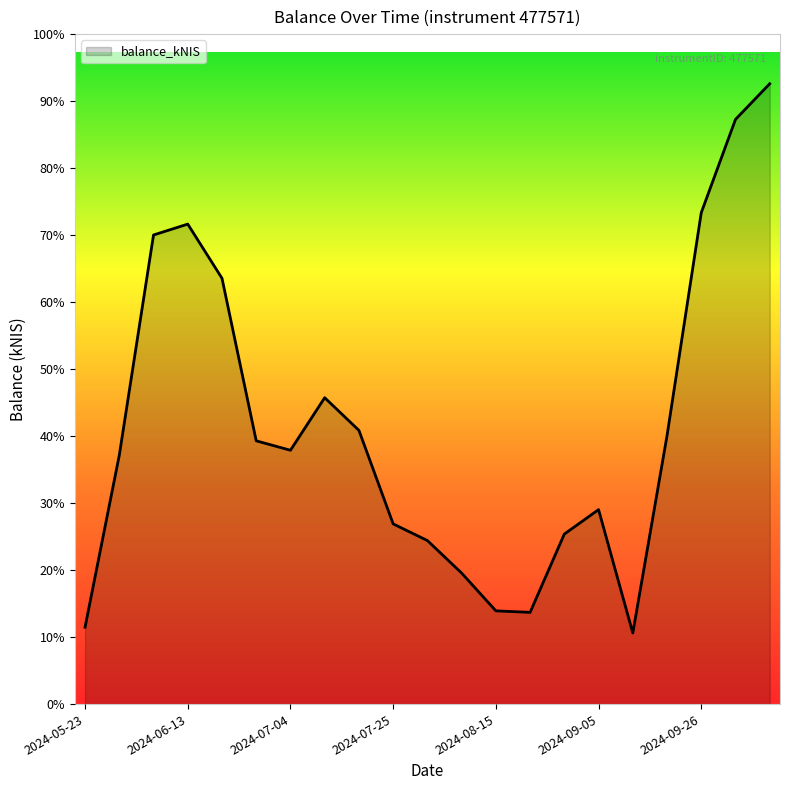

True or false: the data has more than 2 interior local peaks.

True